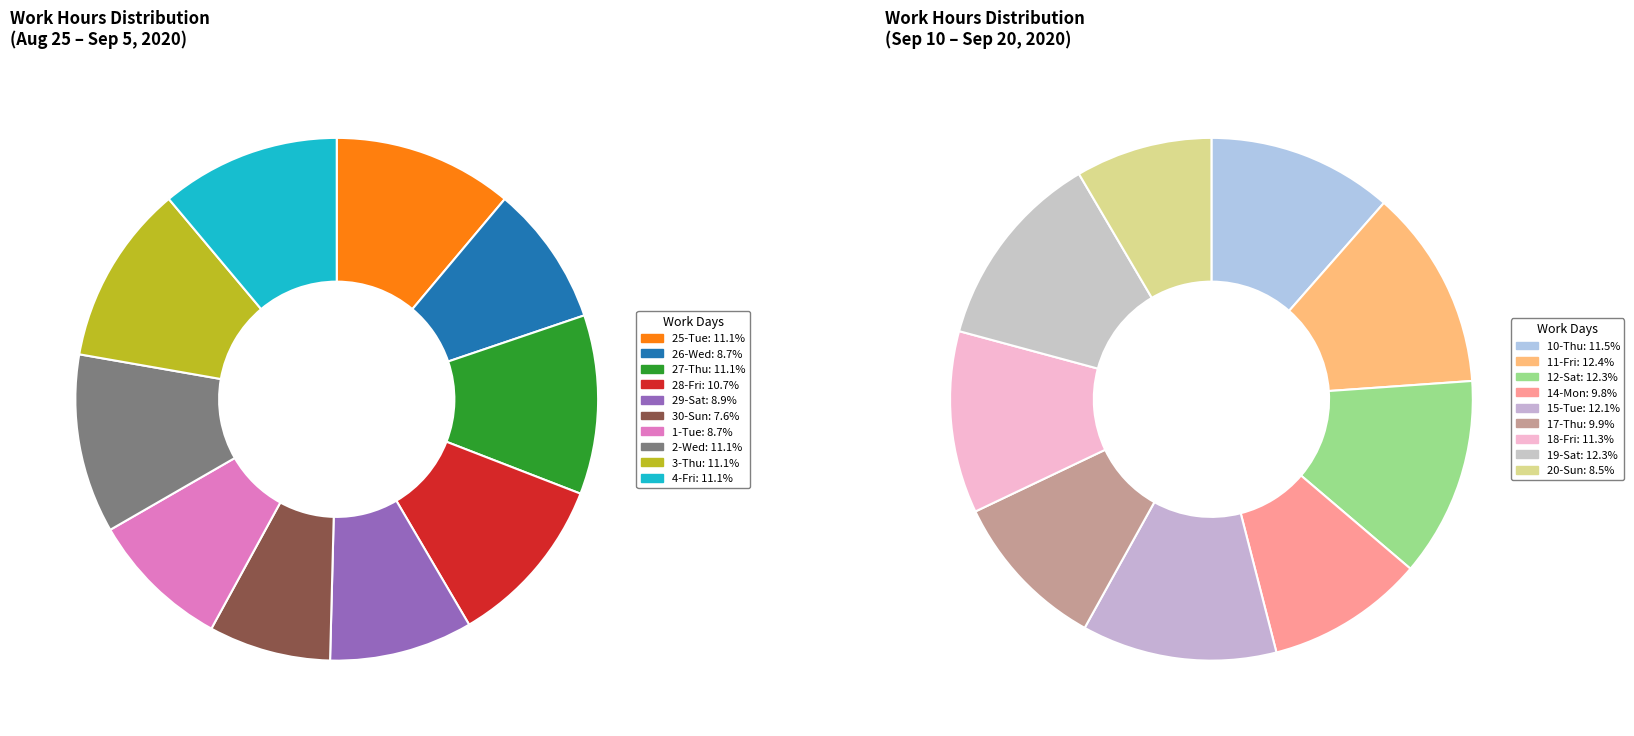

How many segments does this pie chart have?

19